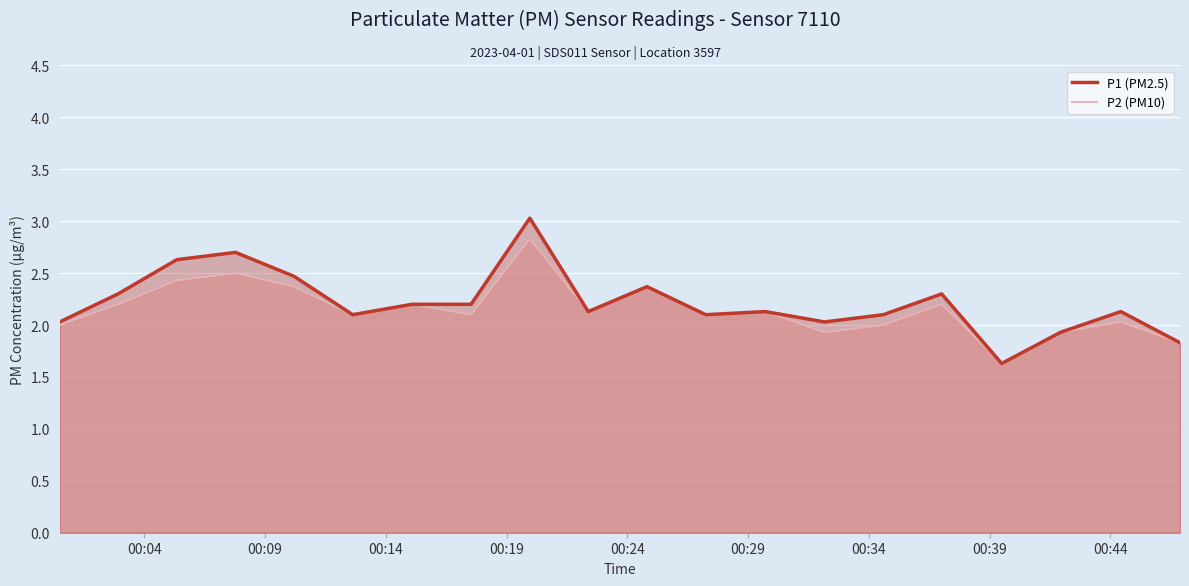

At 08:00, list the series in order from smallest to largest.

P1, P2